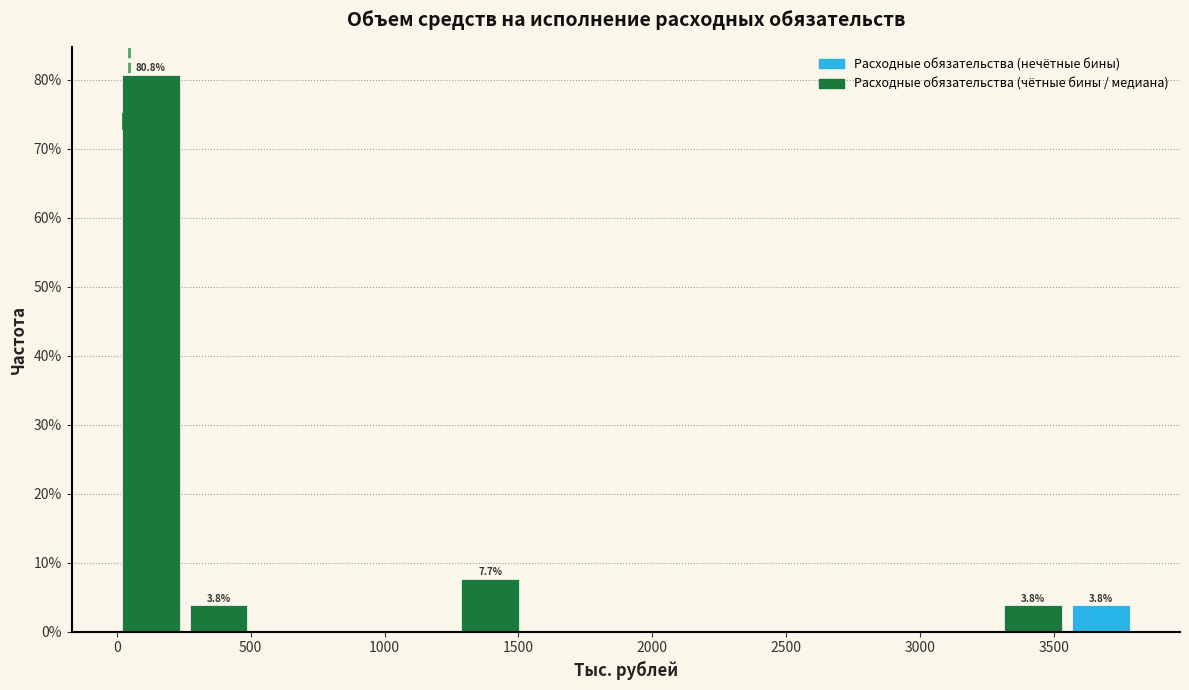

Which range on the x-axis has the tallest bar?

0 to 250